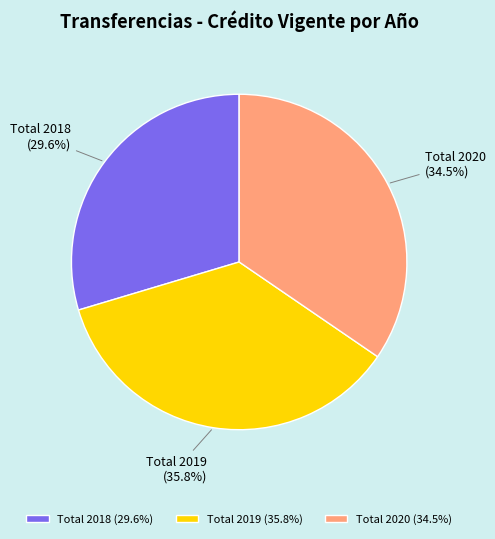

Is there a majority slice in this chart?

No